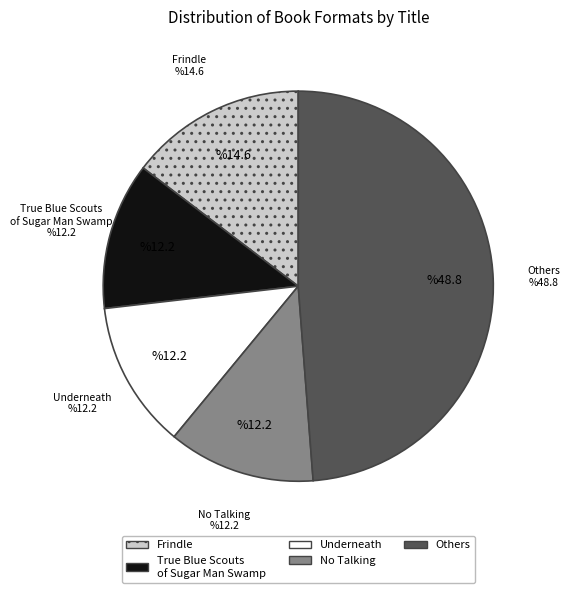

Between Others and Underneath, which is larger?

Others